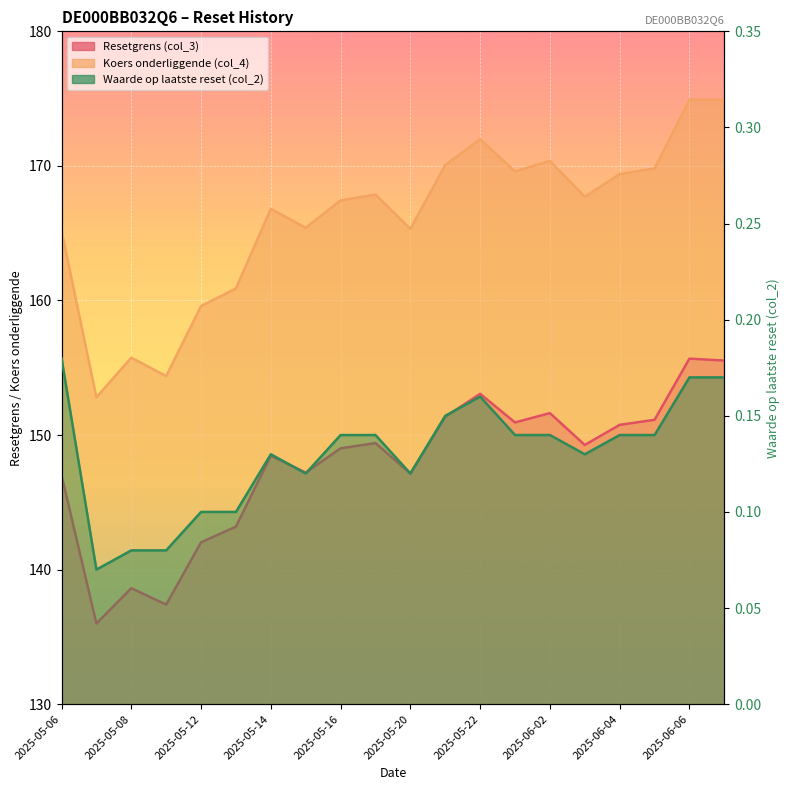

Between 2025-05-09 and 2025-06-04, which is larger?

2025-06-04